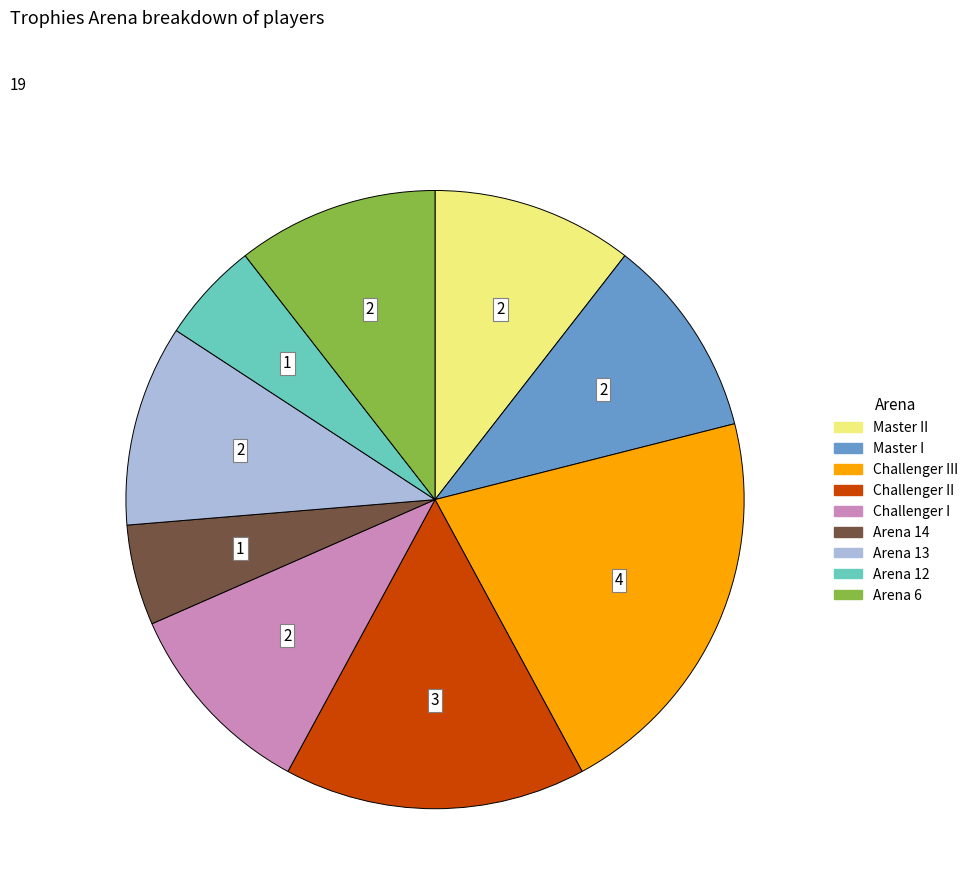

Is there any slice that represents more than half of the pie?

No